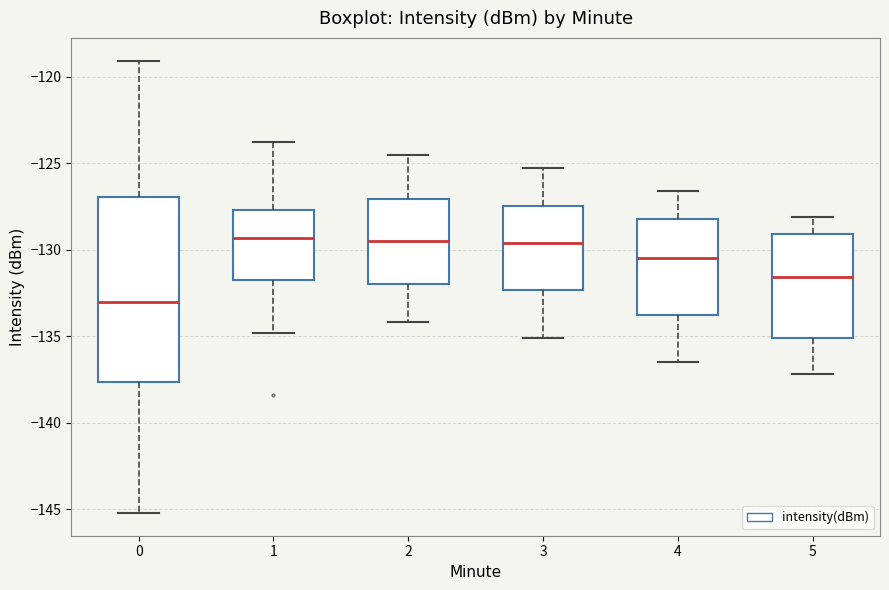

Reading left to right, read every box against the y-axis: the position of its median line, the range the box covers, and the ends of its whiskers. The values are not printed on the chart, so give them approximately, as read against the axis.

0: median -133.0, box -137.5 to -127.0, whiskers -145.0 to -119.0
1: median -129.5, box -131.5 to -127.5, whiskers -135.0 to -124.0
2: median -129.5, box -132.0 to -127.0, whiskers -134.0 to -124.5
3: median -129.5, box -132.5 to -127.5, whiskers -135.0 to -125.5
4: median -130.5, box -133.5 to -128.0, whiskers -136.5 to -126.5
5: median -131.5, box -135.0 to -129.0, whiskers -137.0 to -128.0